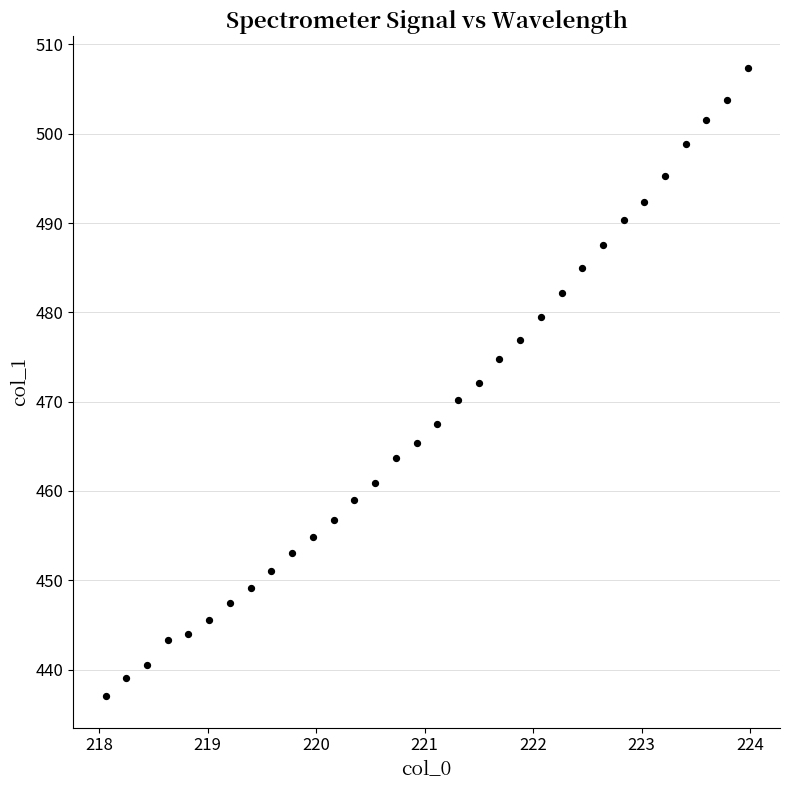

What is the range of X values (max minus min)?

5.9